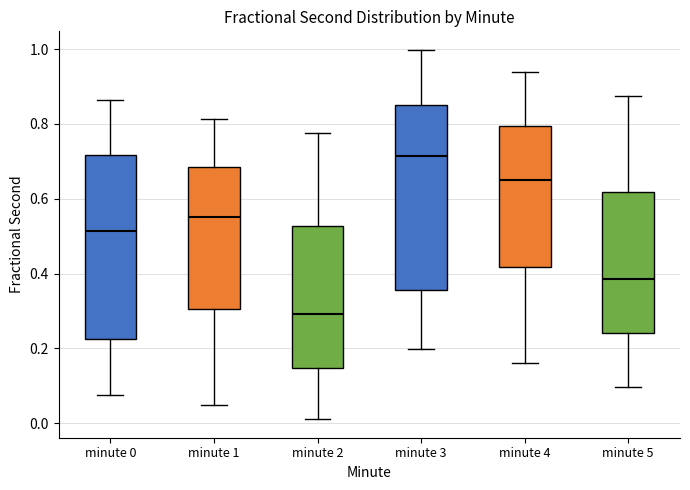

Reading left to right, read every box against the y-axis: the position of its median line, the range the box covers, and the ends of its whiskers. The values are not printed on the chart, so give them approximately, as read against the axis.

minute 0: median 0.52, box 0.22 to 0.72, whiskers 0.08 to 0.86
minute 1: median 0.56, box 0.30 to 0.68, whiskers 0.04 to 0.82
minute 2: median 0.30, box 0.14 to 0.52, whiskers 0.02 to 0.78
minute 3: median 0.72, box 0.36 to 0.86, whiskers 0.20 to 1.00
minute 4: median 0.66, box 0.42 to 0.80, whiskers 0.16 to 0.94
minute 5: median 0.38, box 0.24 to 0.62, whiskers 0.10 to 0.88